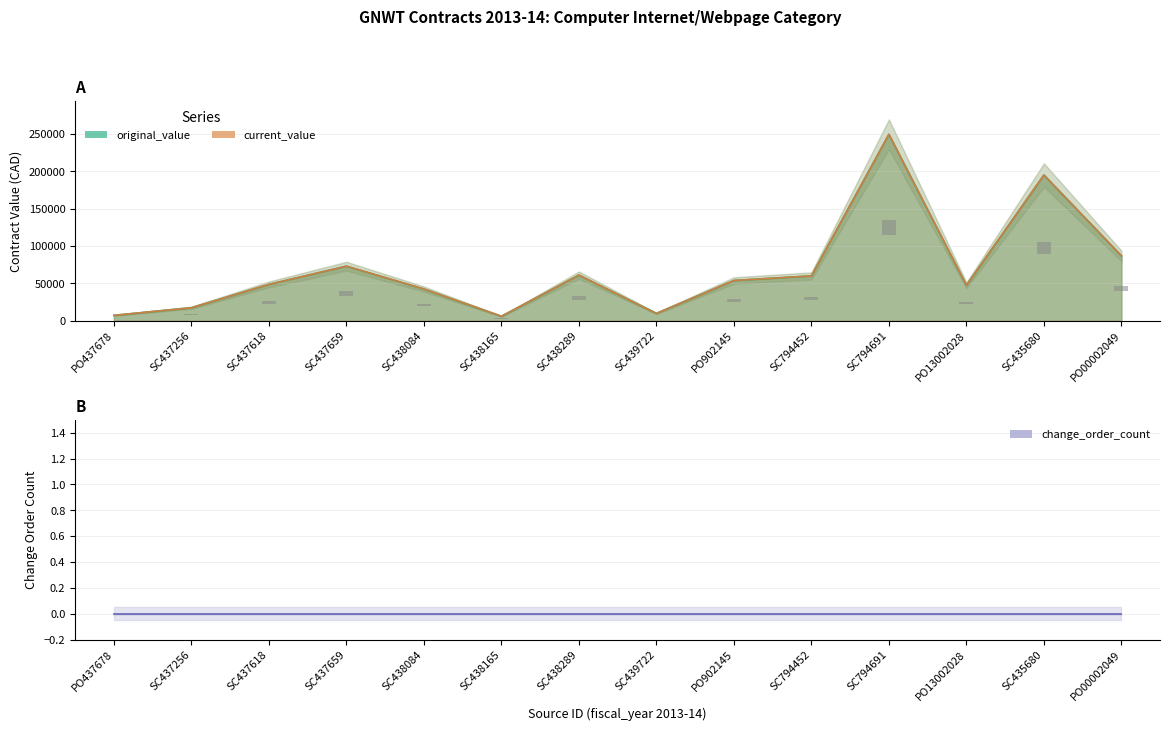

What is the approximate value of original_value at SC794452?

60000.0